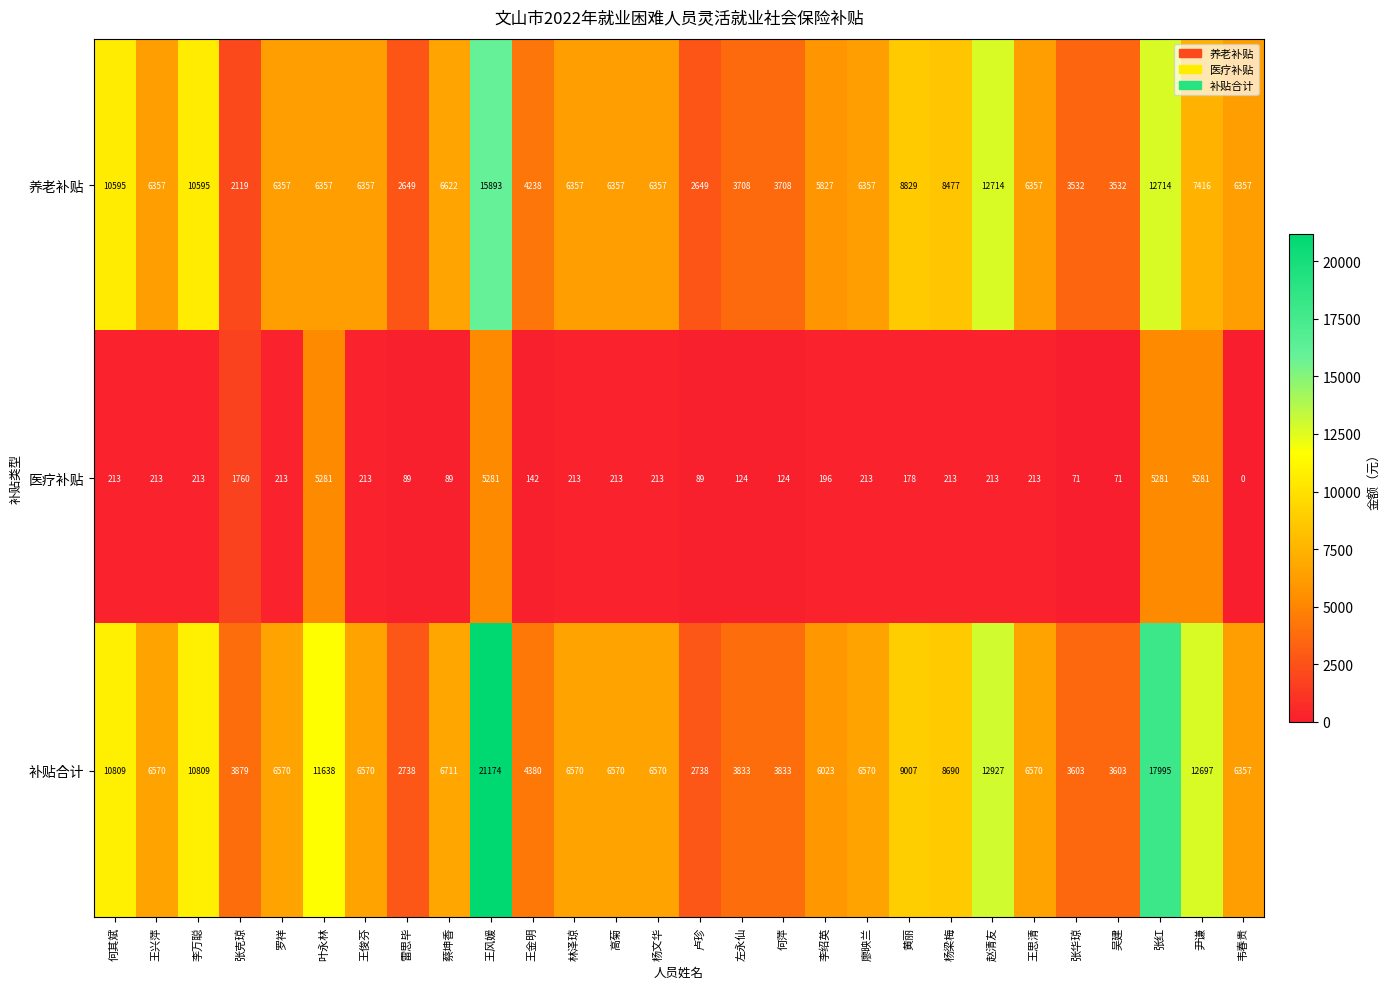

Between 李万聪 and 叶永林, which series saw the biggest shift?

医疗补贴